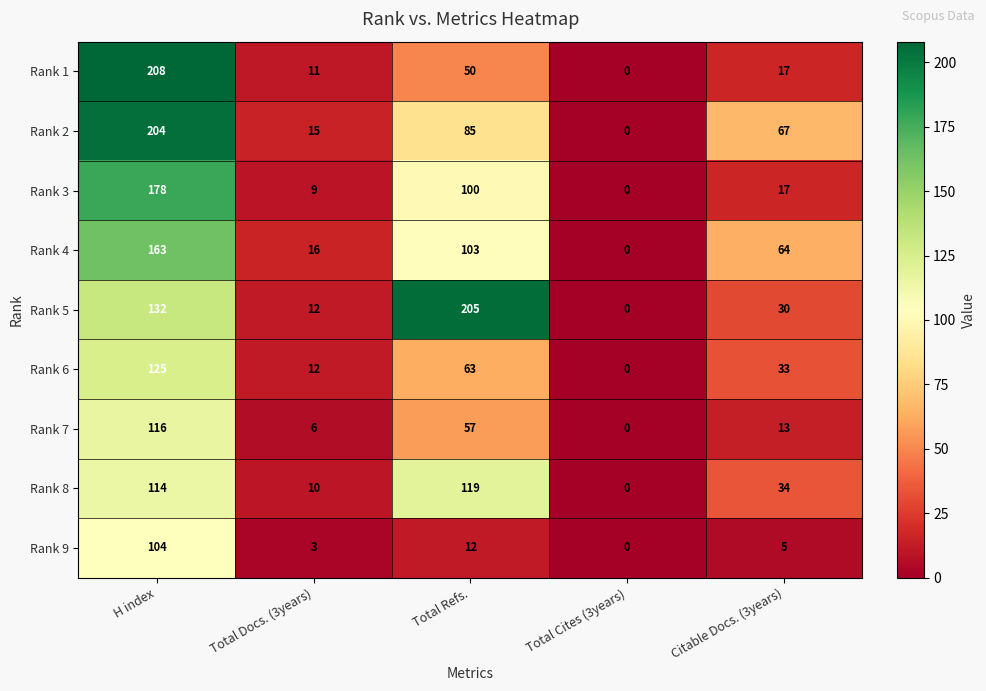

At which category is the sum across all series the highest?

H index